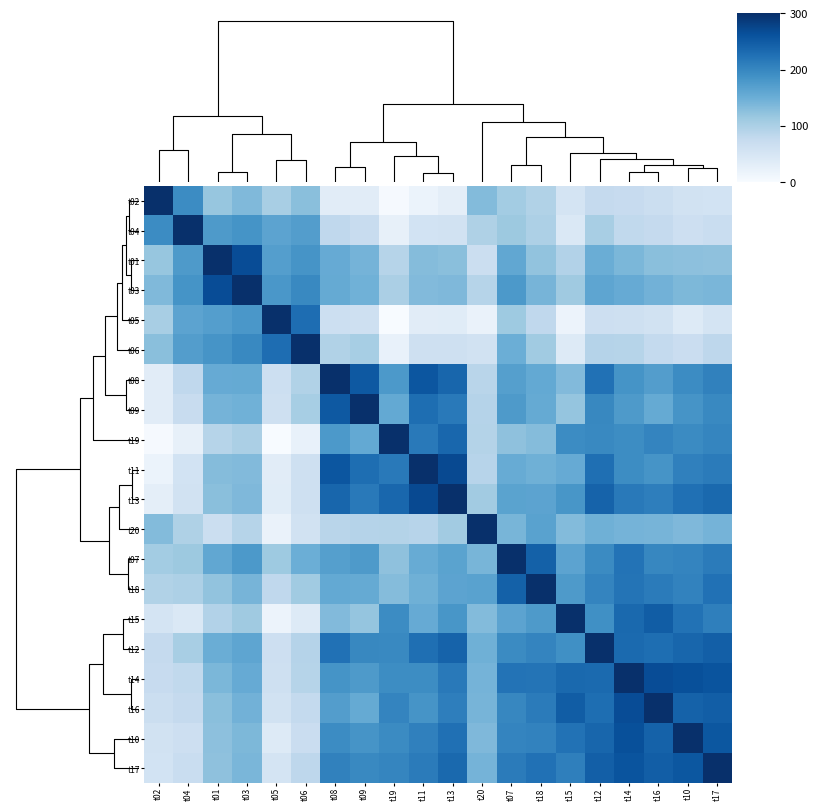

Reading left to right, transcribe all the data shown in this chart.

t02: t02=320.0	t04=206.8	t01=125.4	t03=143.2	t05=108.8	t06=135.5	t08=35.4	t09=35.8	t19=3.1	t11=19.0	t13=31.1	t20=140.5	t07=114.0	t18=100.9	t15=55.6	t12=80.5	t14=78.4	t16=72.3	t10=61.4	t17=59.2
t04: t02=206.8	t04=320.0	t01=188.0	t03=197.1	t05=174.2	t06=182.9	t08=85.1	t09=75.8	t19=26.1	t11=58.9	t13=62.3	t20=103.1	t07=121.0	t18=104.2	t15=46.2	t12=109.8	t14=84.3	t16=80.8	t10=68.5	t17=75.0
t01: t02=125.4	t04=188.0	t01=320.0	t03=284.0	t05=181.4	t06=196.2	t08=164.4	t09=151.9	t19=95.1	t11=138.8	t13=135.5	t20=71.6	t07=168.8	t18=128.9	t15=99.5	t12=161.2	t14=146.6	t16=135.2	t10=133.5	t17=131.9
t03: t02=143.2	t04=197.1	t01=284.0	t03=320.0	t05=191.4	t06=210.2	t08=165.4	t09=156.0	t19=107.2	t11=141.6	t13=143.9	t20=95.8	t07=189.2	t18=150.8	t15=118.0	t12=172.4	t14=164.3	t16=154.8	t10=145.1	t17=148.4
t05: t02=108.8	t04=174.2	t01=181.4	t03=191.4	t05=320.0	t06=244.2	t08=69.4	t09=66.4	t19=0.0	t11=35.5	t13=36.5	t20=20.0	t07=120.0	t18=86.2	t15=17.9	t12=68.2	t14=66.2	t16=60.3	t10=40.7	t17=55.5
t06: t02=135.5	t04=182.9	t01=196.2	t03=210.2	t05=244.2	t06=320.0	t08=101.2	t09=110.9	t19=23.3	t11=66.1	t13=66.9	t20=60.7	t07=159.4	t18=117.4	t15=40.7	t12=96.3	t14=95.9	t16=81.7	t10=73.5	t17=87.5
t08: t02=35.4	t04=85.1	t01=164.4	t03=165.4	t05=69.4	t06=101.2	t08=320.0	t09=269.3	t19=189.0	t11=273.0	t13=252.9	t20=93.3	t07=180.9	t18=167.5	t15=141.3	t12=238.8	t14=197.4	t16=183.0	t10=206.3	t17=219.8
t09: t02=35.8	t04=75.8	t01=151.9	t03=156.0	t05=66.4	t06=110.9	t08=269.3	t09=320.0	t19=167.3	t11=242.7	t13=229.7	t20=96.3	t07=187.9	t18=165.9	t15=127.2	t12=212.4	t14=188.3	t16=165.8	t10=195.3	t17=211.2
t19: t02=3.1	t04=26.1	t01=95.1	t03=107.2	t05=0.0	t06=23.3	t08=189.0	t09=167.3	t19=320.0	t11=228.8	t13=252.2	t20=98.7	t07=132.3	t18=139.7	t15=207.3	t12=211.0	t14=205.5	t16=215.6	t10=208.3	t17=214.0
t11: t02=19.0	t04=58.9	t01=138.8	t03=141.6	t05=35.5	t06=66.1	t08=273.0	t09=242.7	t19=228.8	t11=320.0	t13=288.1	t20=94.4	t07=162.9	t18=156.8	t15=164.6	t12=242.2	t14=206.0	t16=195.9	t10=221.0	t17=227.4
t13: t02=31.1	t04=62.3	t01=135.5	t03=143.9	t05=36.5	t06=66.9	t08=252.9	t09=229.7	t19=252.2	t11=288.1	t13=320.0	t20=115.6	t07=175.1	t18=174.3	t15=193.0	t12=256.5	t14=229.4	t16=222.5	t10=240.6	t17=249.8
t20: t02=140.5	t04=103.1	t01=71.6	t03=95.8	t05=20.0	t06=60.7	t08=93.3	t09=96.3	t19=98.7	t11=94.4	t13=115.6	t20=320.0	t07=149.6	t18=176.8	t15=141.0	t12=156.4	t14=151.3	t16=150.2	t10=143.9	t17=151.9
t07: t02=114.0	t04=121.0	t01=168.8	t03=189.2	t05=120.0	t06=159.4	t08=180.9	t09=187.9	t19=132.3	t11=162.9	t13=175.1	t20=149.6	t07=320.0	t18=259.8	t15=174.7	t12=208.2	t14=236.4	t16=213.1	t10=216.1	t17=226.8
t18: t02=100.9	t04=104.2	t01=128.9	t03=150.8	t05=86.2	t06=117.4	t08=167.5	t09=165.9	t19=139.7	t11=156.8	t13=174.3	t20=176.8	t07=259.8	t18=320.0	t15=187.6	t12=216.2	t14=236.0	t16=226.9	t10=218.7	t17=239.4
t15: t02=55.6	t04=46.2	t01=99.5	t03=118.0	t05=17.9	t06=40.7	t08=141.3	t09=127.2	t19=207.3	t11=164.6	t13=193.0	t20=141.0	t07=174.7	t18=187.6	t15=320.0	t12=202.2	t14=249.8	t16=263.9	t10=238.2	t17=221.9
t12: t02=80.5	t04=109.8	t01=161.2	t03=172.4	t05=68.2	t06=96.3	t08=238.8	t09=212.4	t19=211.0	t11=242.2	t13=256.5	t20=156.4	t07=208.2	t18=216.2	t15=202.2	t12=320.0	t14=247.5	t16=242.9	t10=253.1	t17=261.7
t14: t02=78.4	t04=84.3	t01=146.6	t03=164.3	t05=66.2	t06=95.9	t08=197.4	t09=188.3	t19=205.5	t11=206.0	t13=229.4	t20=151.3	t07=236.4	t18=236.0	t15=249.8	t12=247.5	t14=320.0	t16=283.9	t10=280.4	t17=275.9
t16: t02=72.3	t04=80.8	t01=135.2	t03=154.8	t05=60.3	t06=81.7	t08=183.0	t09=165.8	t19=215.6	t11=195.9	t13=222.5	t20=150.2	t07=213.1	t18=226.9	t15=263.9	t12=242.9	t14=283.9	t16=320.0	t10=257.6	t17=262.8
t10: t02=61.4	t04=68.5	t01=133.5	t03=145.1	t05=40.7	t06=73.5	t08=206.3	t09=195.3	t19=208.3	t11=221.0	t13=240.6	t20=143.9	t07=216.1	t18=218.7	t15=238.2	t12=253.1	t14=280.4	t16=257.6	t10=320.0	t17=272.0
t17: t02=59.2	t04=75.0	t01=131.9	t03=148.4	t05=55.5	t06=87.5	t08=219.8	t09=211.2	t19=214.0	t11=227.4	t13=249.8	t20=151.9	t07=226.8	t18=239.4	t15=221.9	t12=261.7	t14=275.9	t16=262.8	t10=272.0	t17=320.0